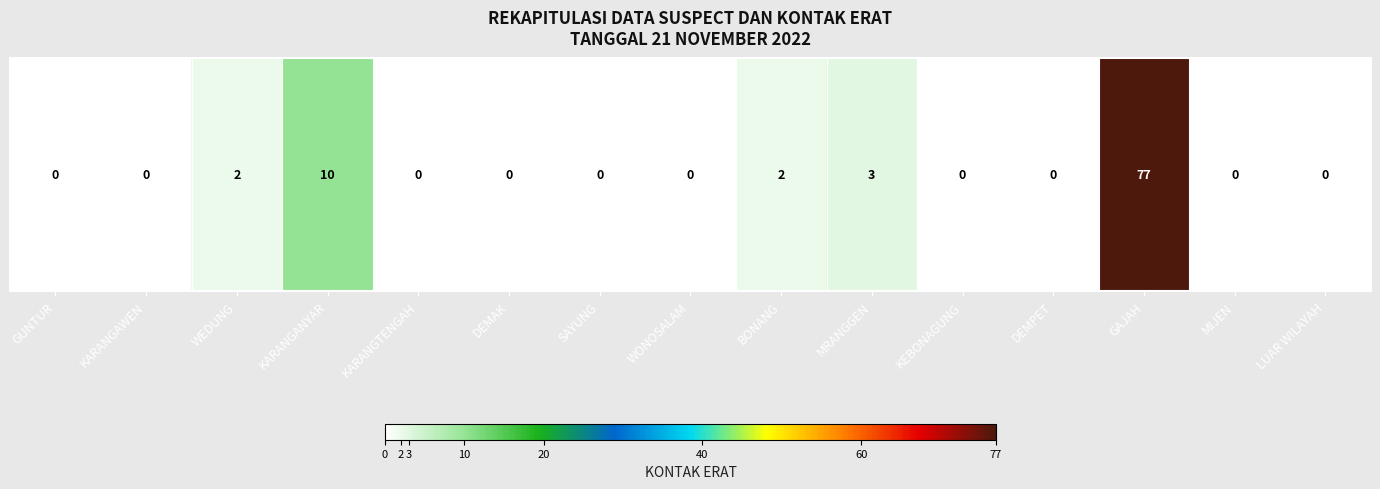

What is the difference between the maximum and minimum values?

77